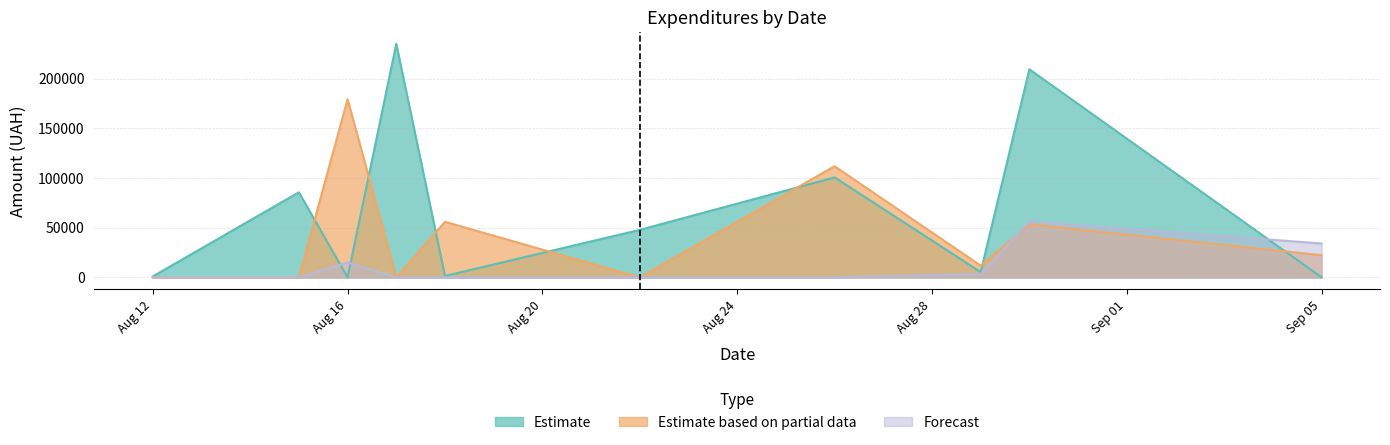

Which series has the largest total across all categories?

Estimate